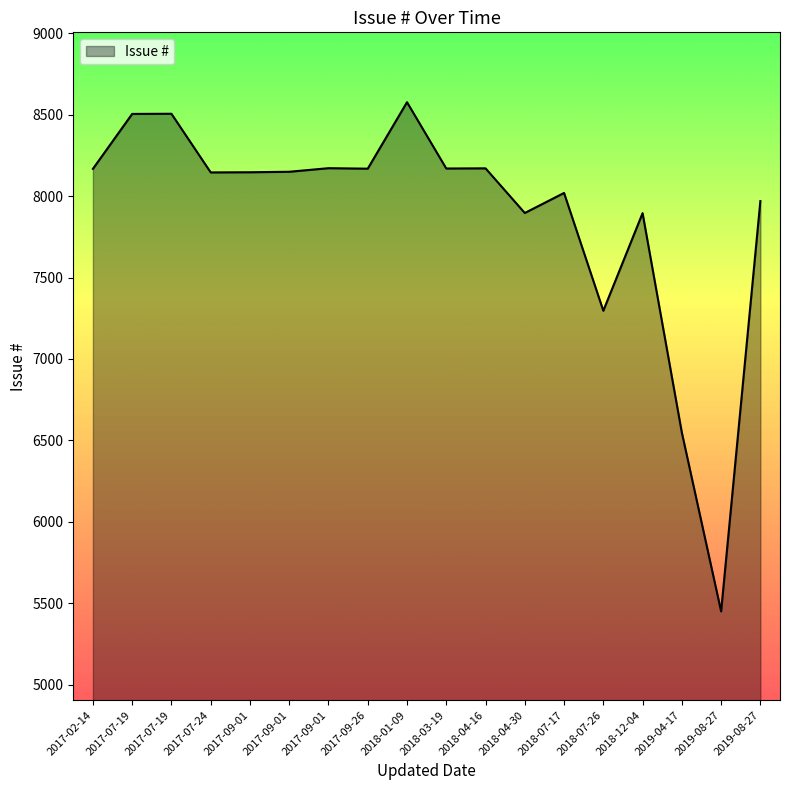

Reading right to left, transcribe all the data shown in this chart.

7969	5451	6548	7895	7296	8019	7896	8170	8169	8576	8168	8171	8149	8146	8145	8505	8504	8167